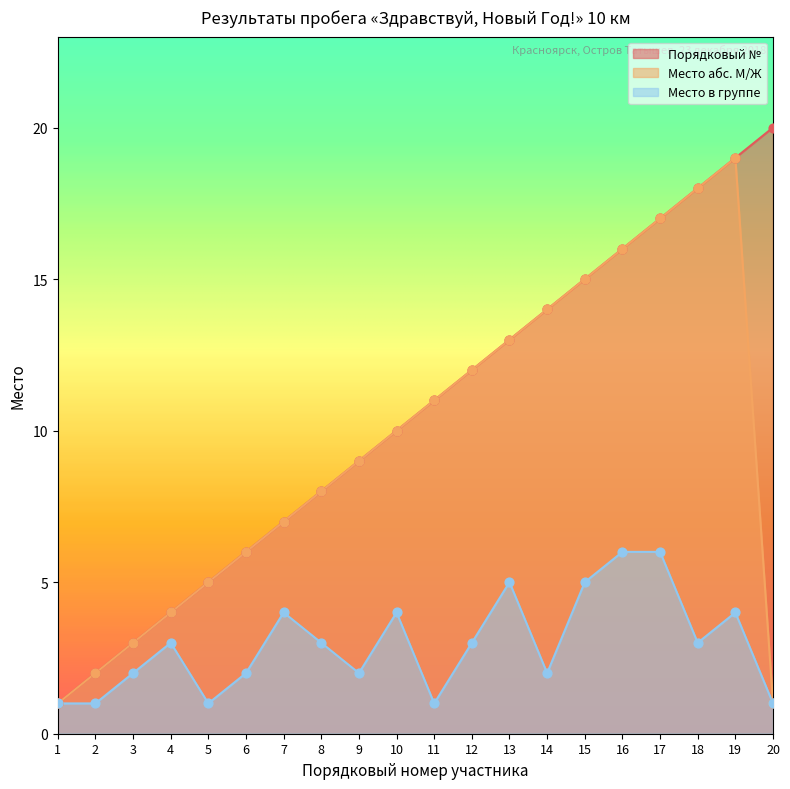

Which series has the largest total across all categories?

Порядковый №